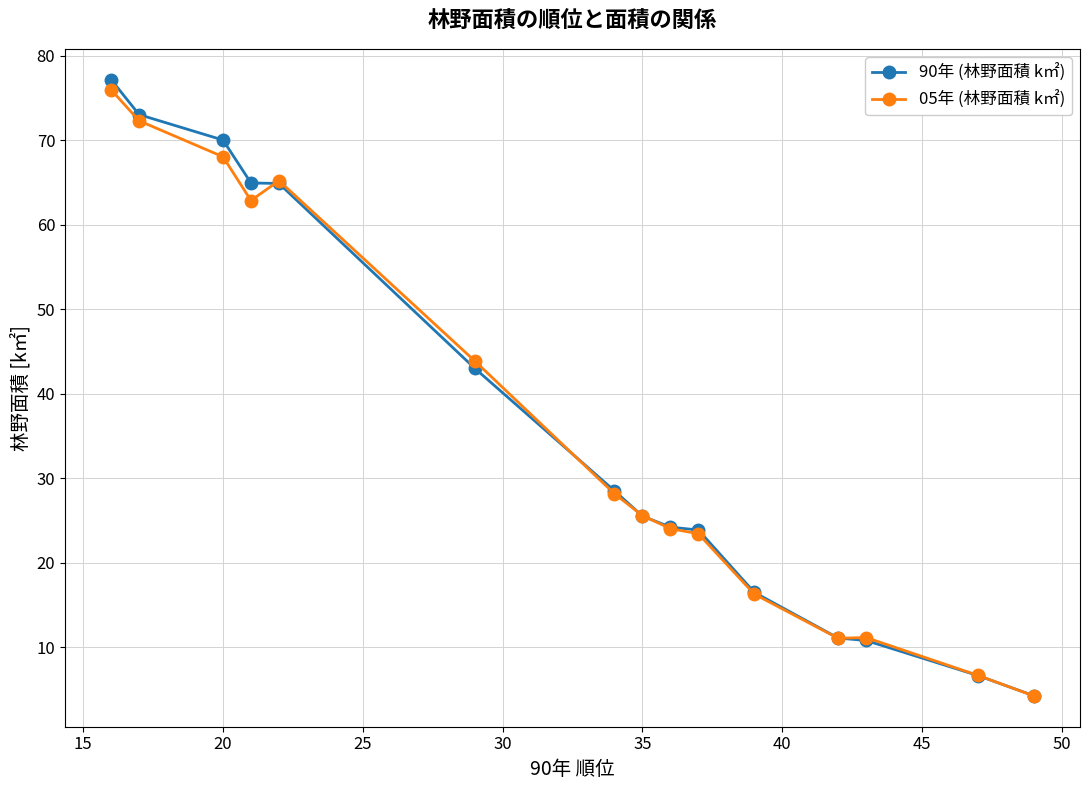

True or false: 90年 (林野面積 k㎡) and 05年 (林野面積 k㎡) intersect in this chart.

True